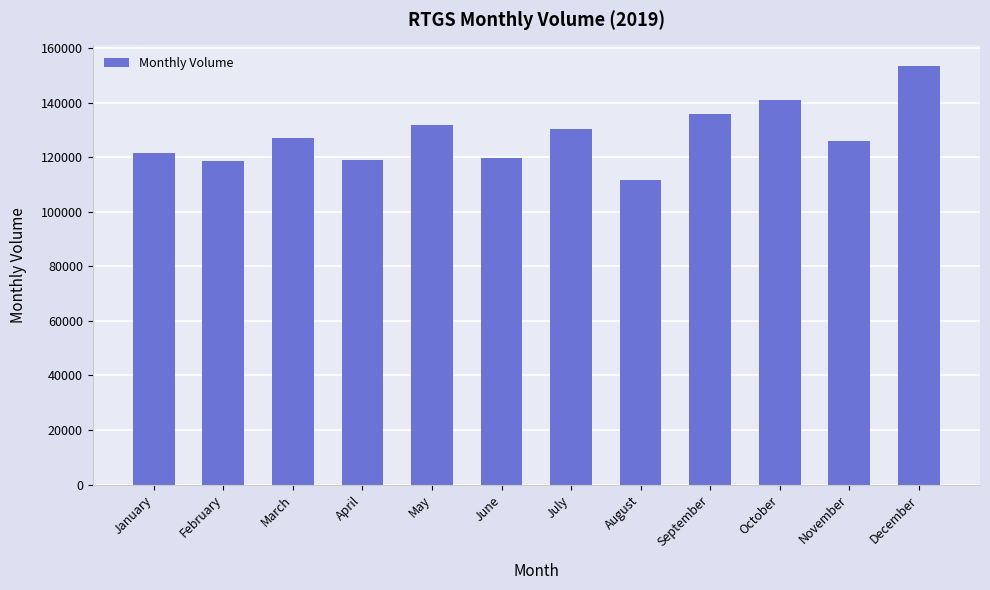

Approximately how many times larger is the value at July compared to November?

1.0